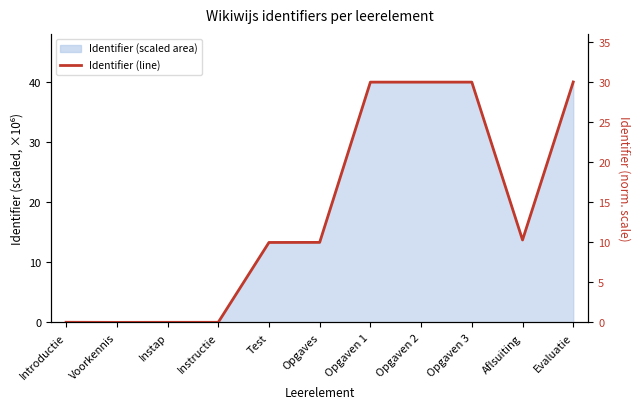

At which category does the data reach its first local valley?

Voorkennis